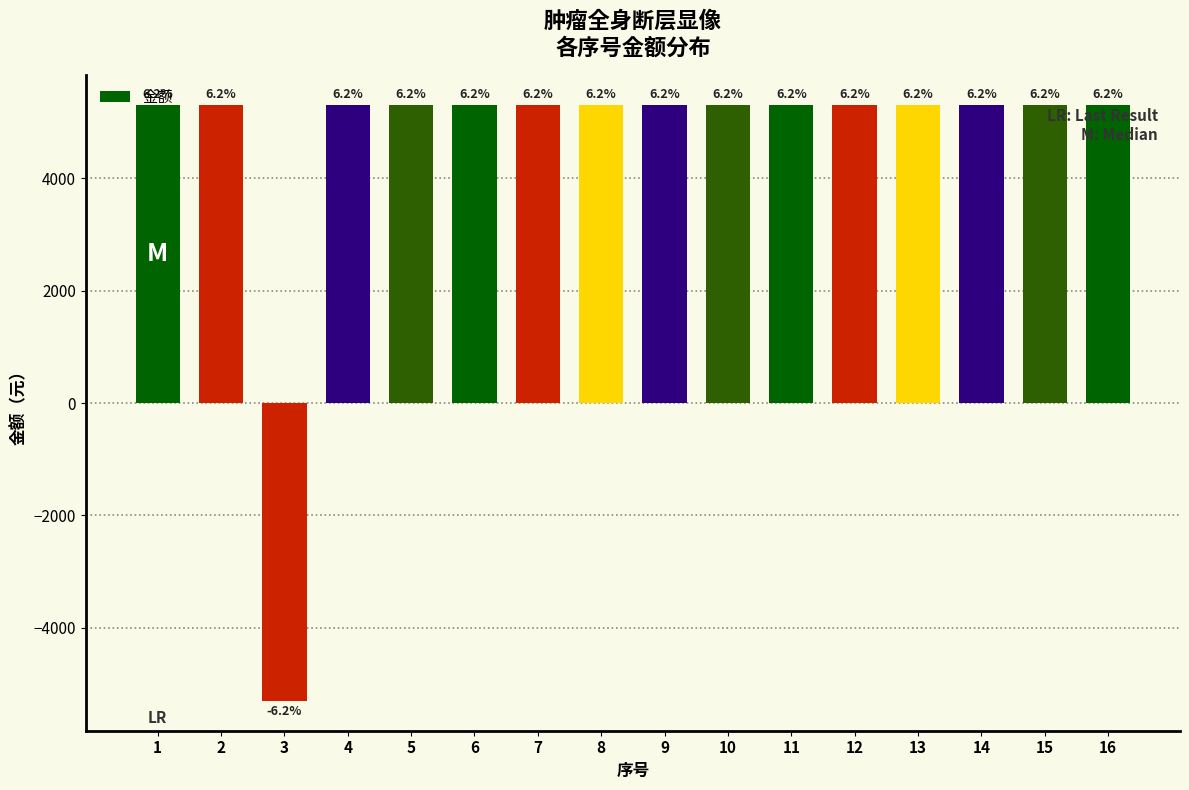

Rank the categories by value from lowest to highest.

3, 1, 2, 4, 5, 6, 7, 8, 9, 10, 11, 12, 13, 14, 15, 16